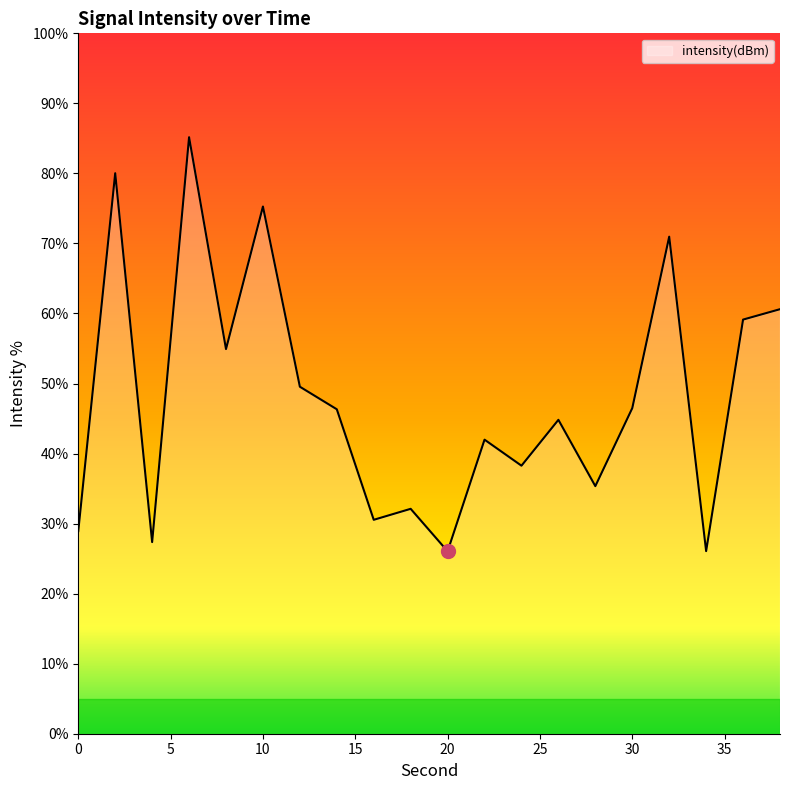

What is the minimum value shown in the chart?

26.0